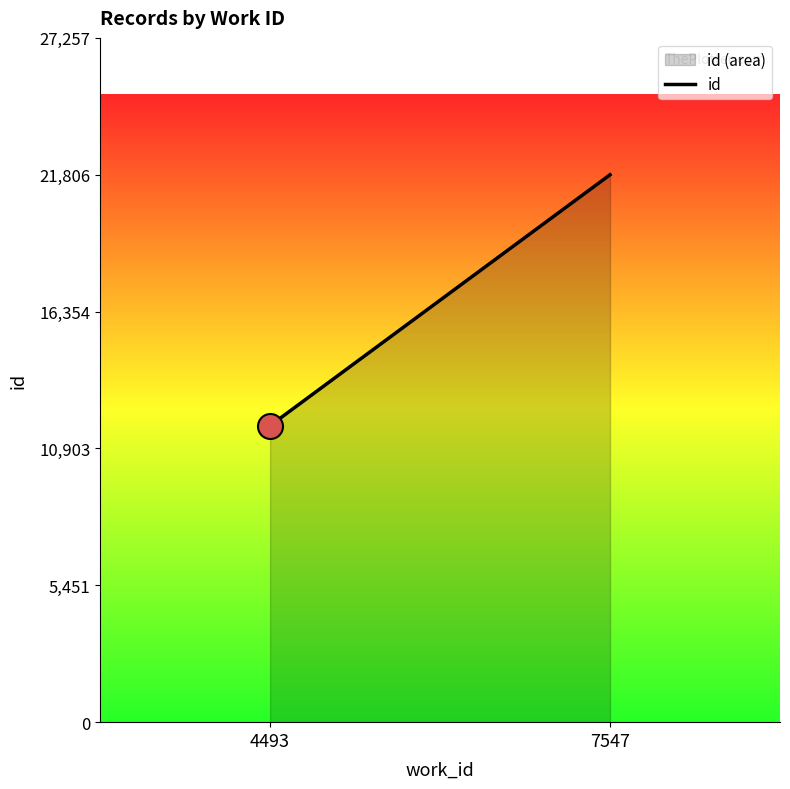

How many distinct data groups are displayed?

1